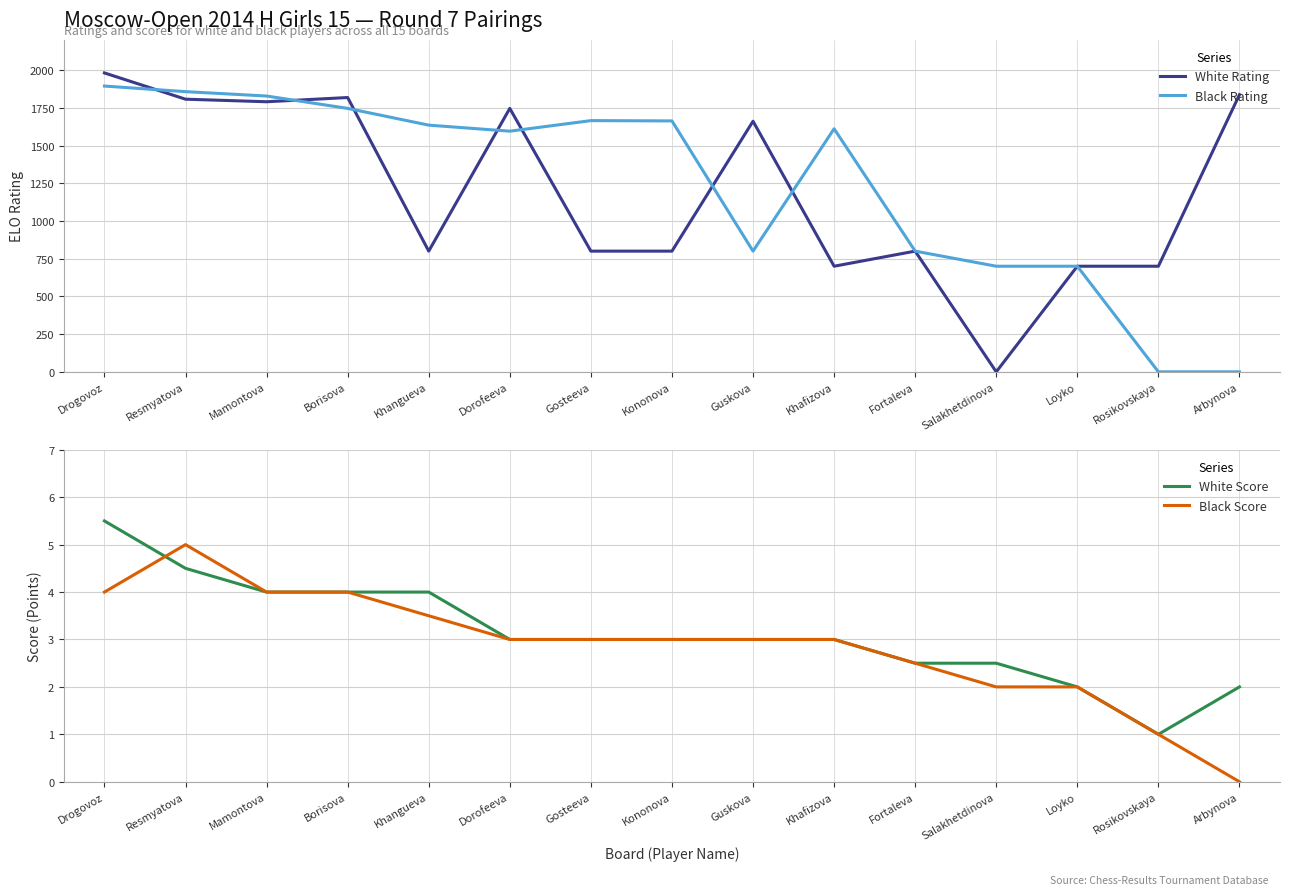

What is the value of the Black Rating point at the 1st from the left?

1894.0